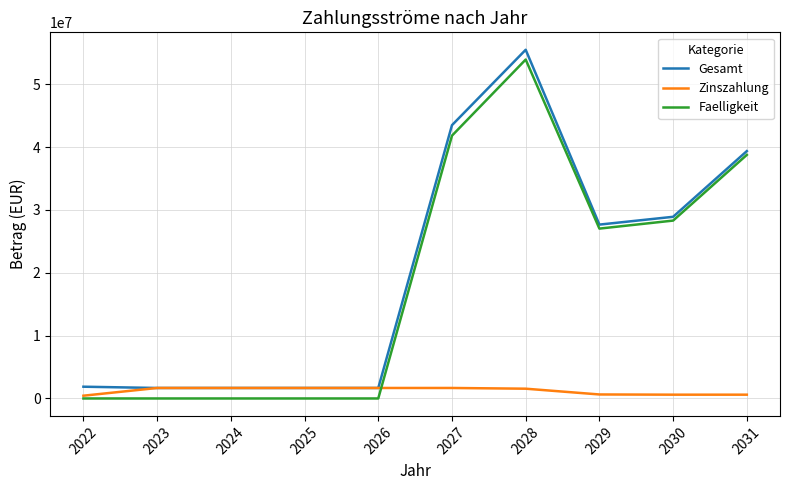

Where does the Zinszahlung series first go above 1668691?

2023